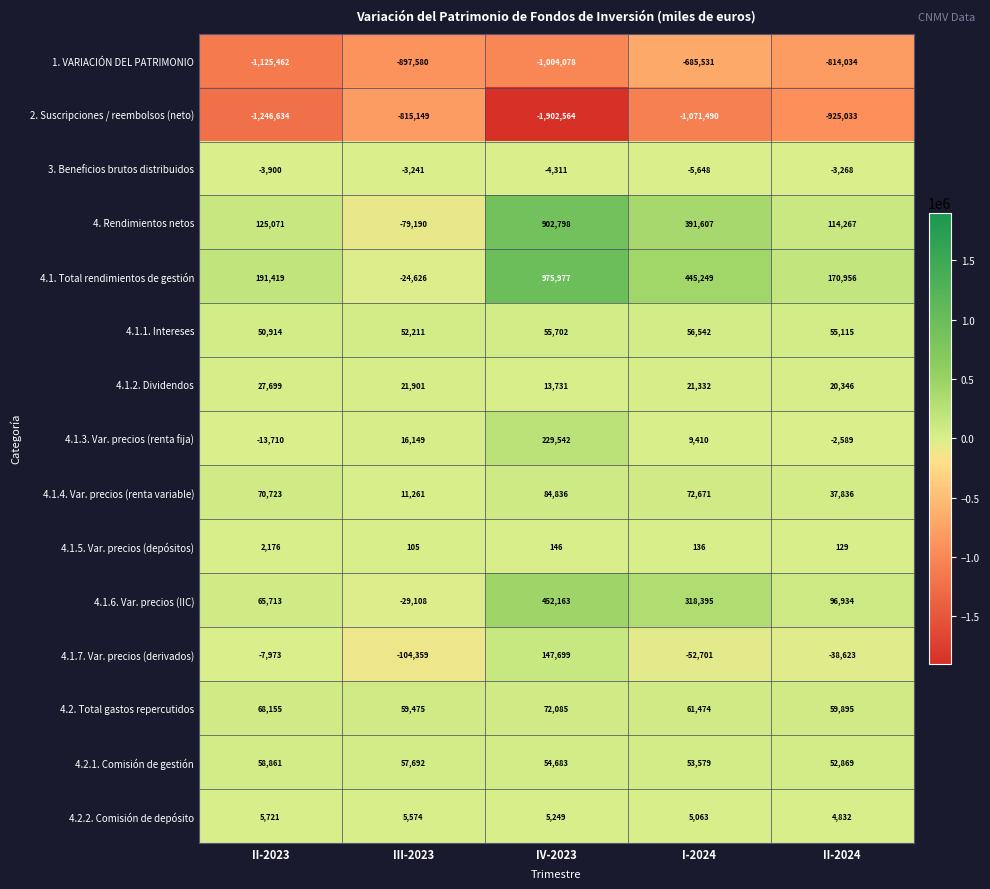

What is the difference between the 4. Rendimientos netos values at III-2023 and I-2024?

470797